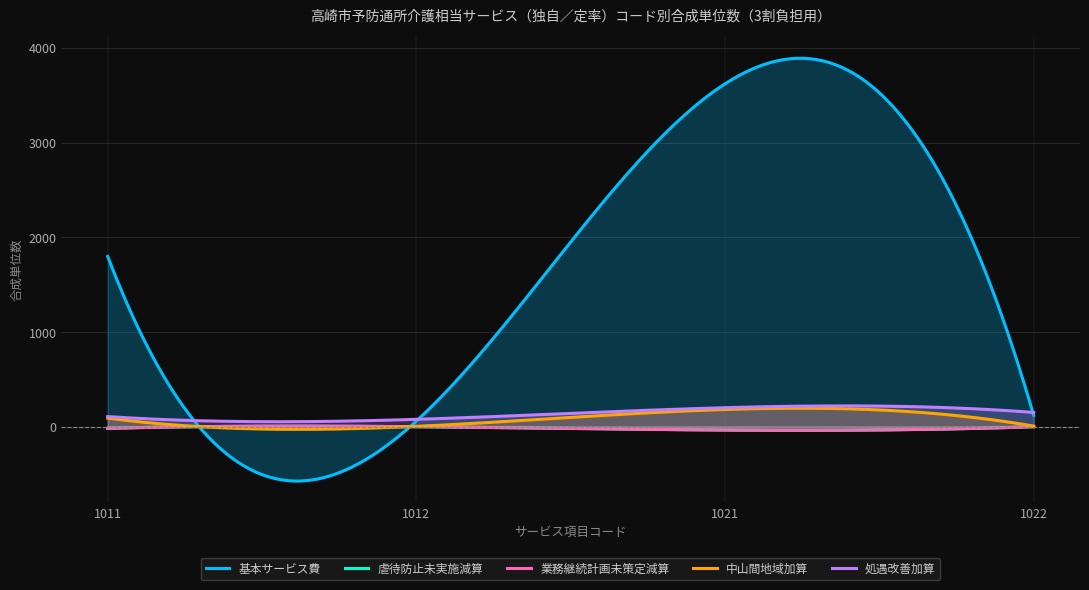

Is the value of 虐待防止未実施減算 at 1021 greater than the value of 処遇改善加算 at 1022?

No